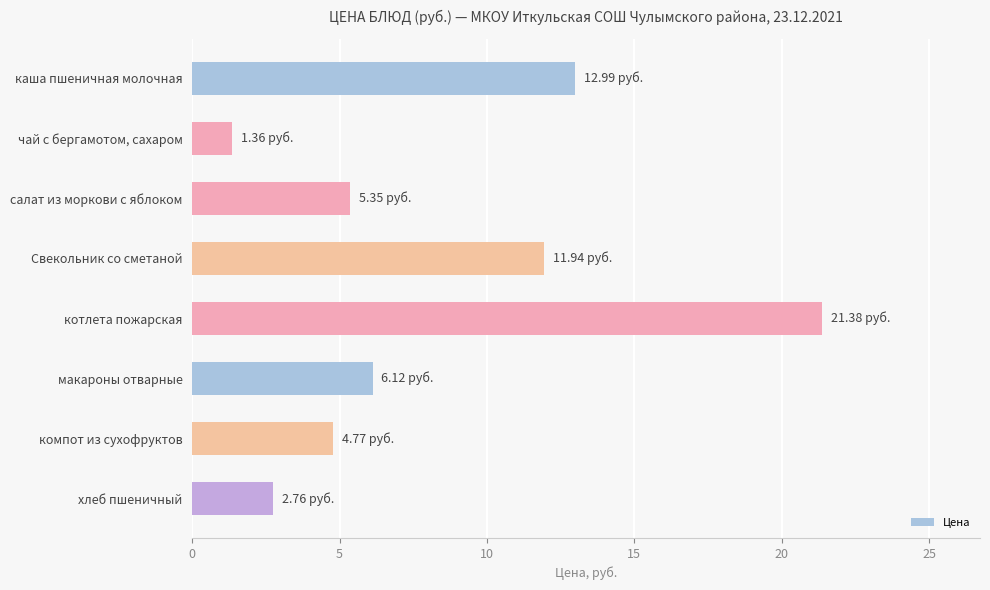

What is the label of the 2nd bar from the top?

чай с бергамотом, сахаром